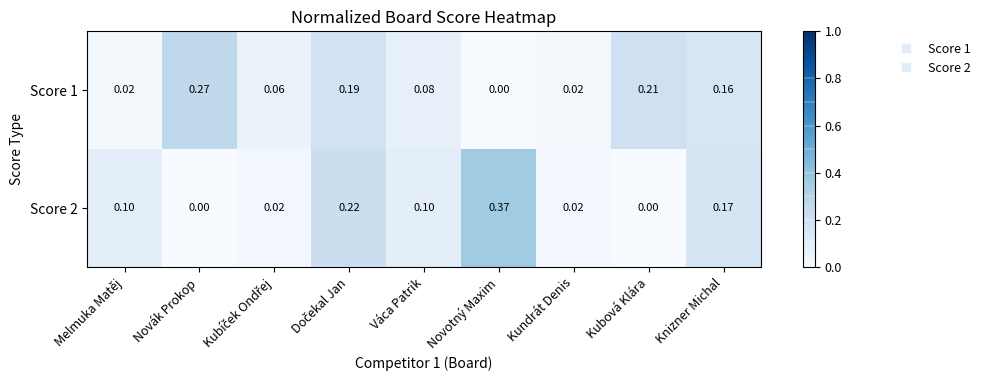

List the series in order of their peak value, highest first.

Score 2, Score 1